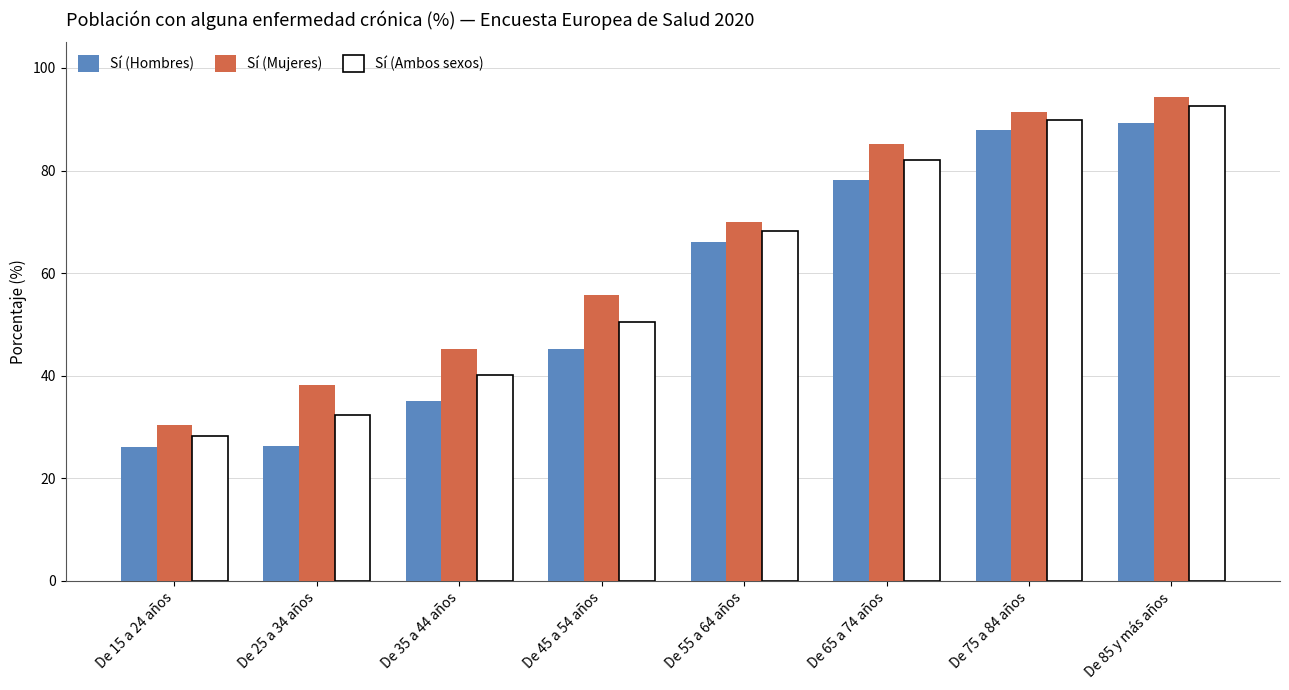

What position from the left is De 65 a 74 años?

6